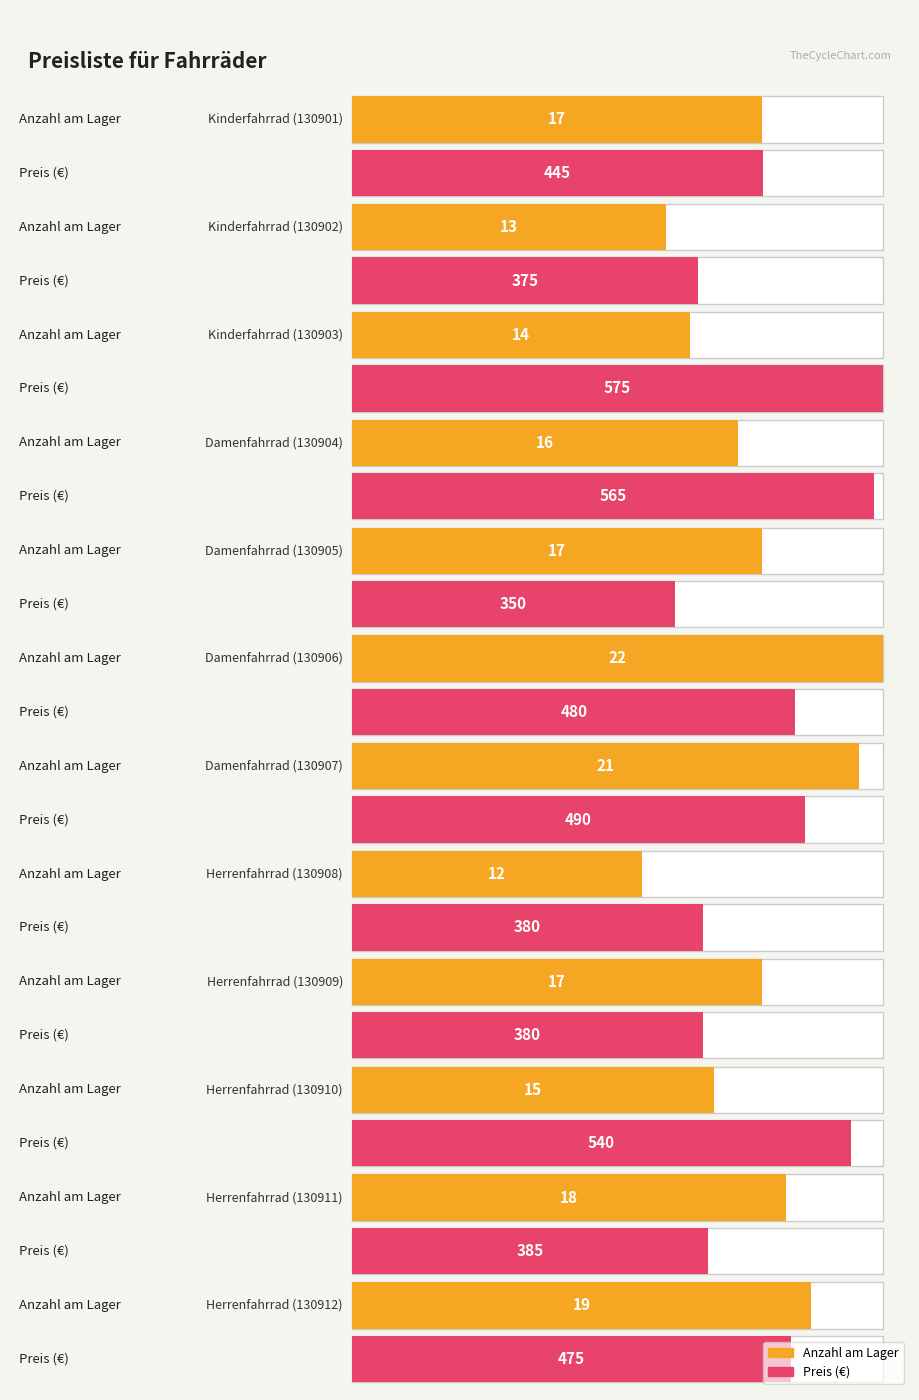

What is the difference between the maximum and minimum values in the Anzahl am Lager series?

10